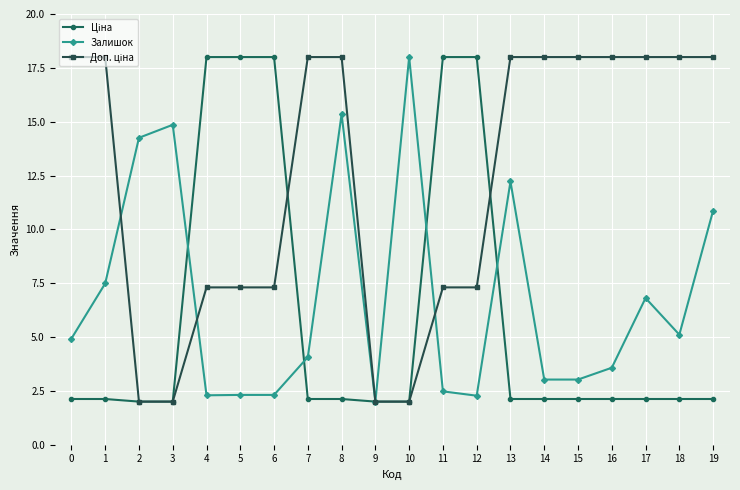

The value of Залишок at 18 is 1.2. True or false?

False